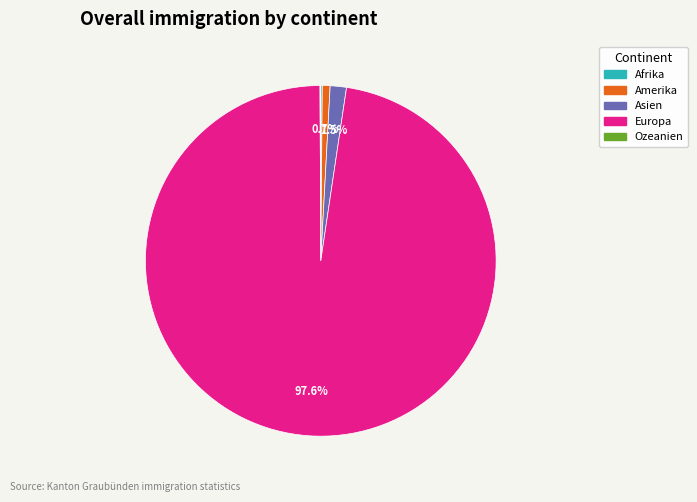

Which slice represents more than half of the pie?

Europa